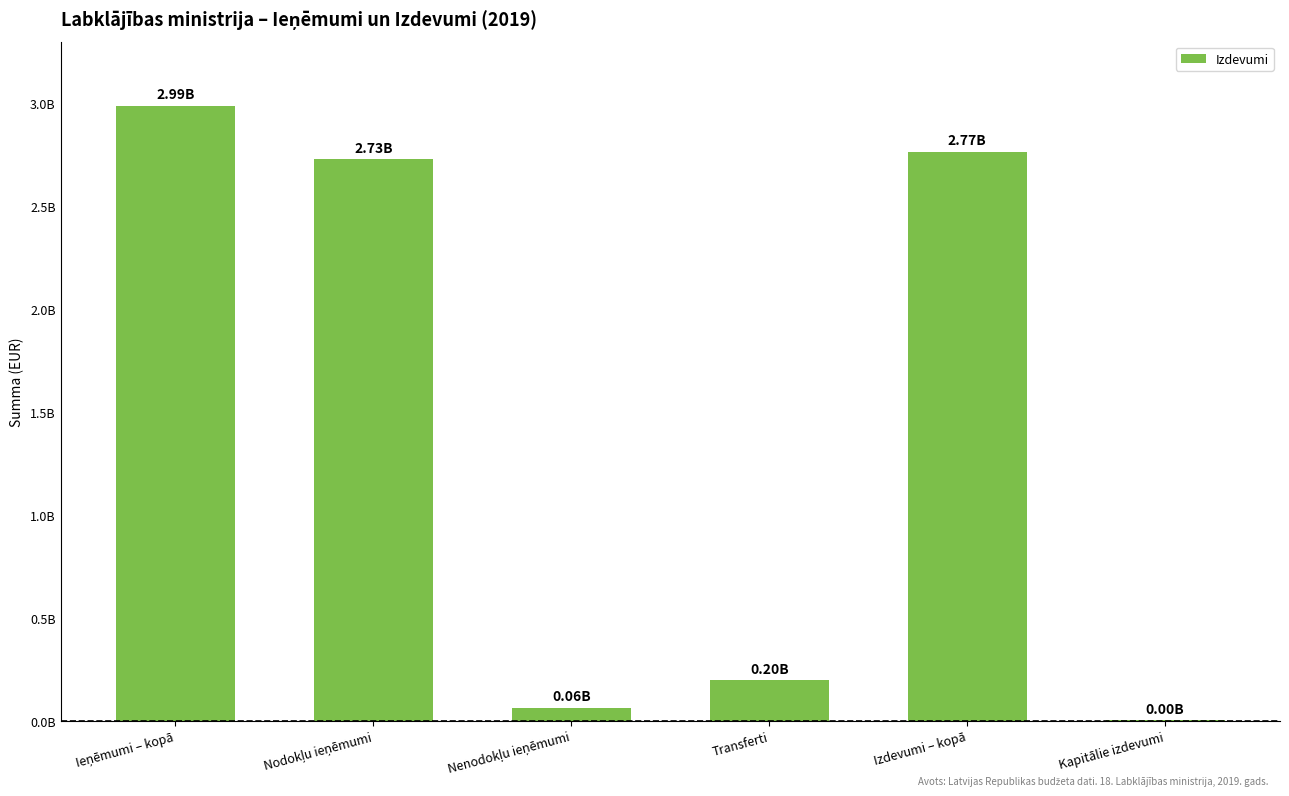

The value at Transferti is 199062423. True or false?

True